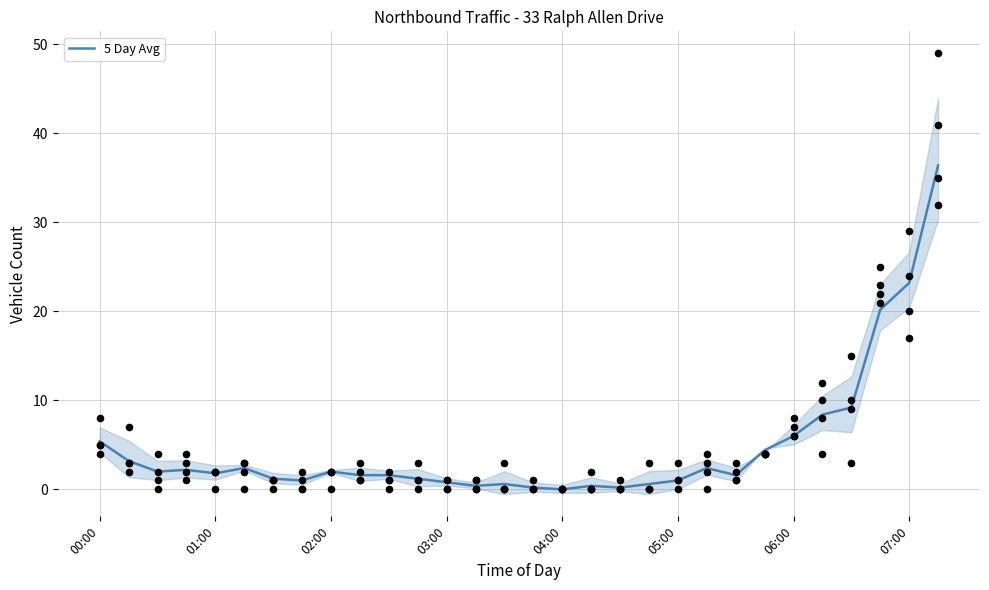

The 5 Day Avg series shows 36.6 at 07:00. True or false?

False